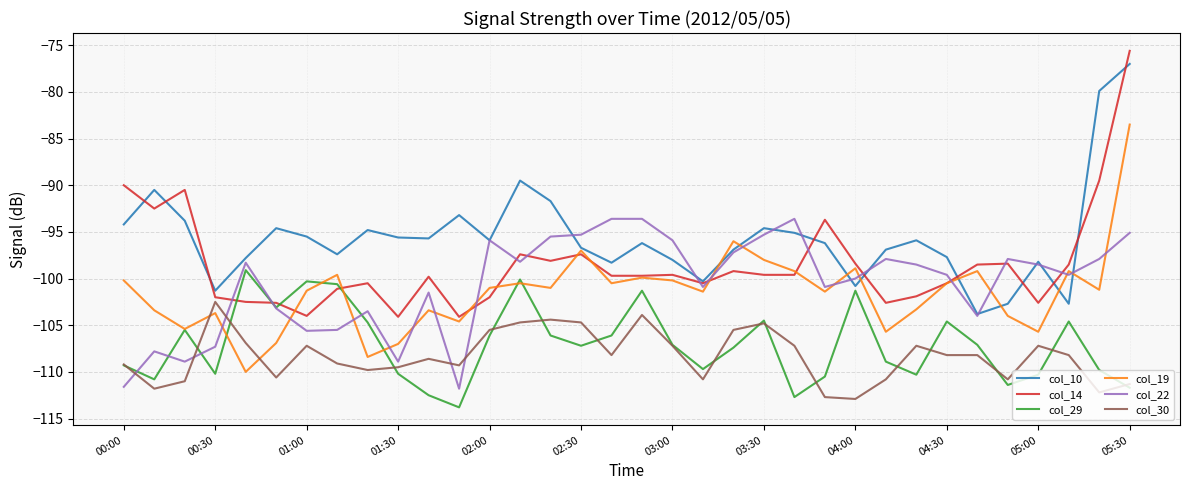

Which series has the widest spread of values?

col_14